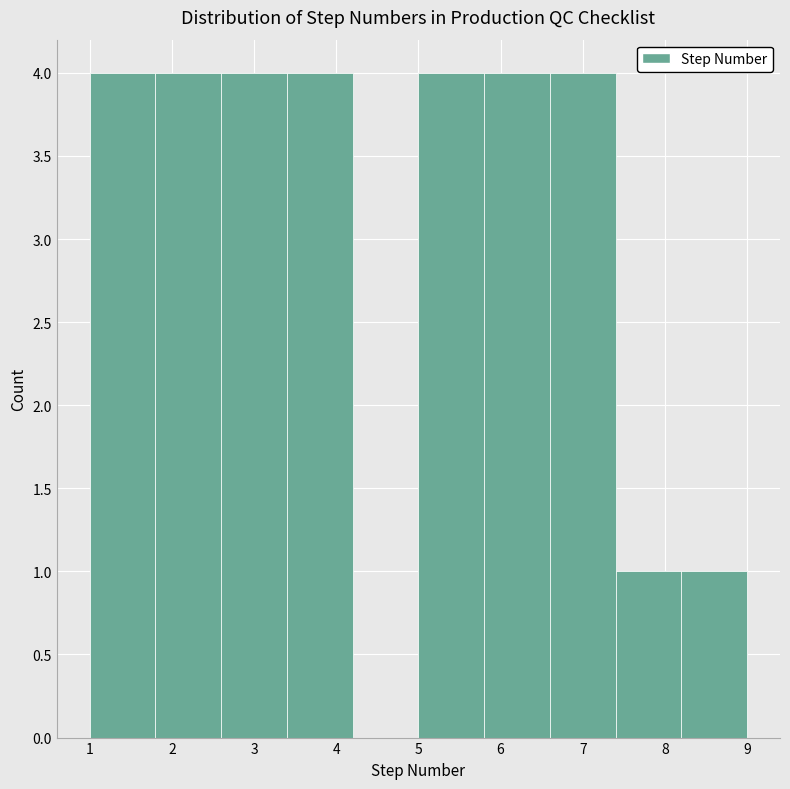

Reading left to right, list every bar in this chart as the range it spans on the x-axis followed by its height. The values are not printed on the chart, so give them approximately, as read against the axis.

1.0 to 1.8: 4
1.8 to 2.6: 4
2.6 to 3.4: 4
3.4 to 4.2: 4
4.2 to 5.0: 0
5.0 to 5.8: 4
5.8 to 6.6: 4
6.6 to 7.4: 4
7.4 to 8.2: 1
8.2 to 9.0: 1